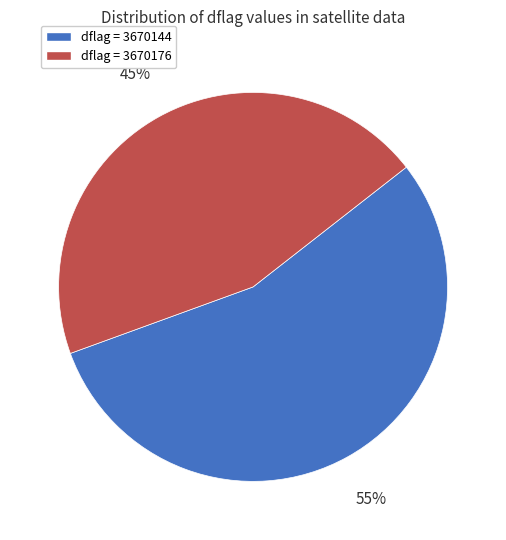

Is there any slice that represents more than half of the pie?

Yes